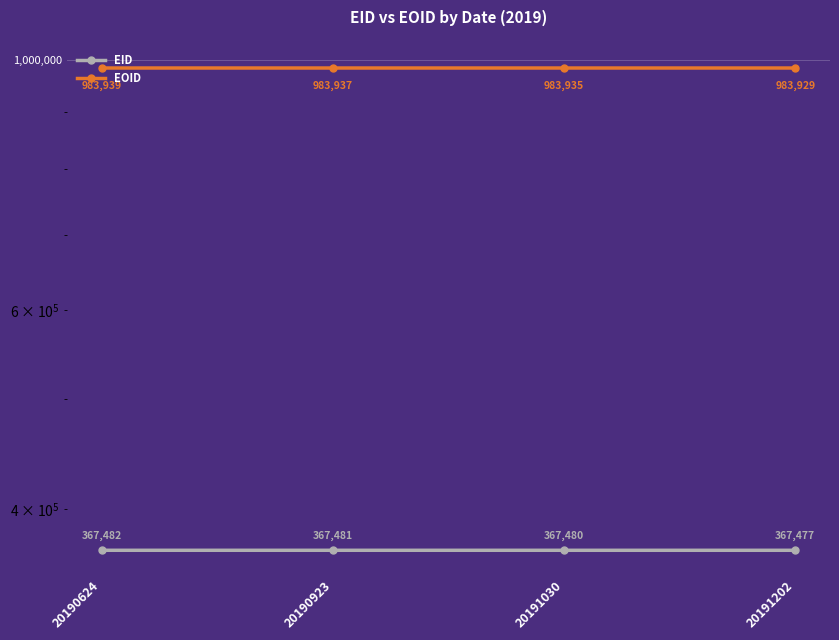

The value of EOID at 20191030 is 1502018. True or false?

False